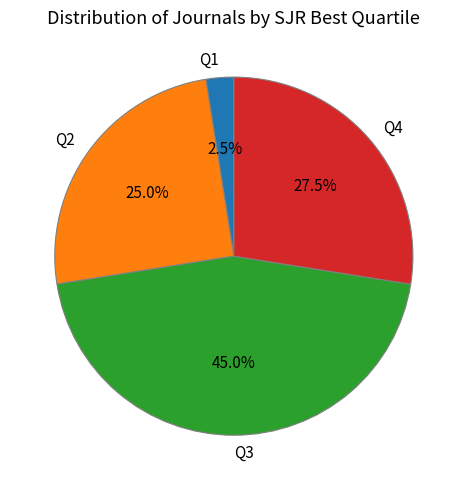

To the nearest percent, what is the difference between the largest and smallest slice percentages?

42%